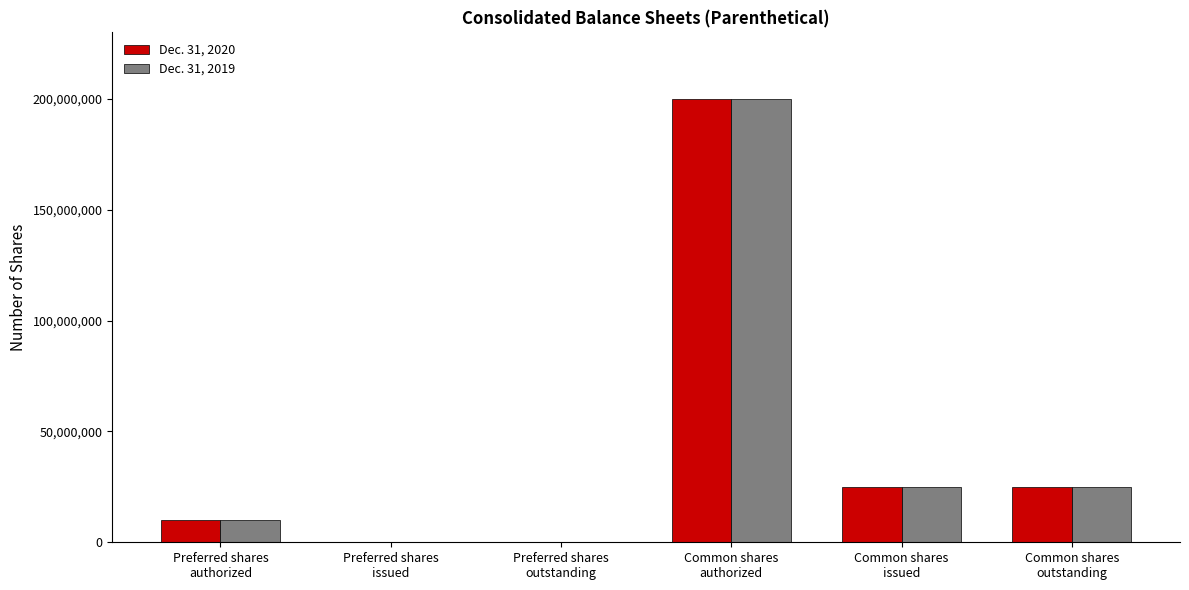

Where does the Dec. 31, 2020 series first go above 24811567?

Common shares
authorized